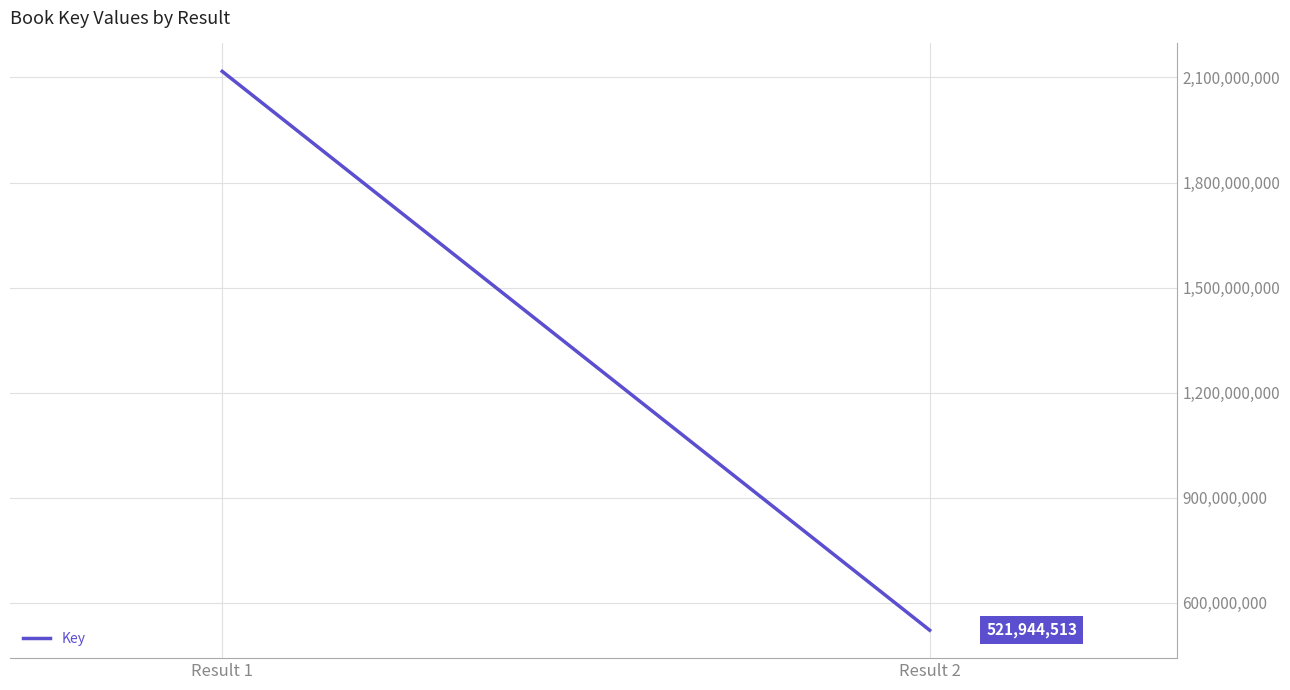

At which category does the chart reach its minimum across all series?

Result 2